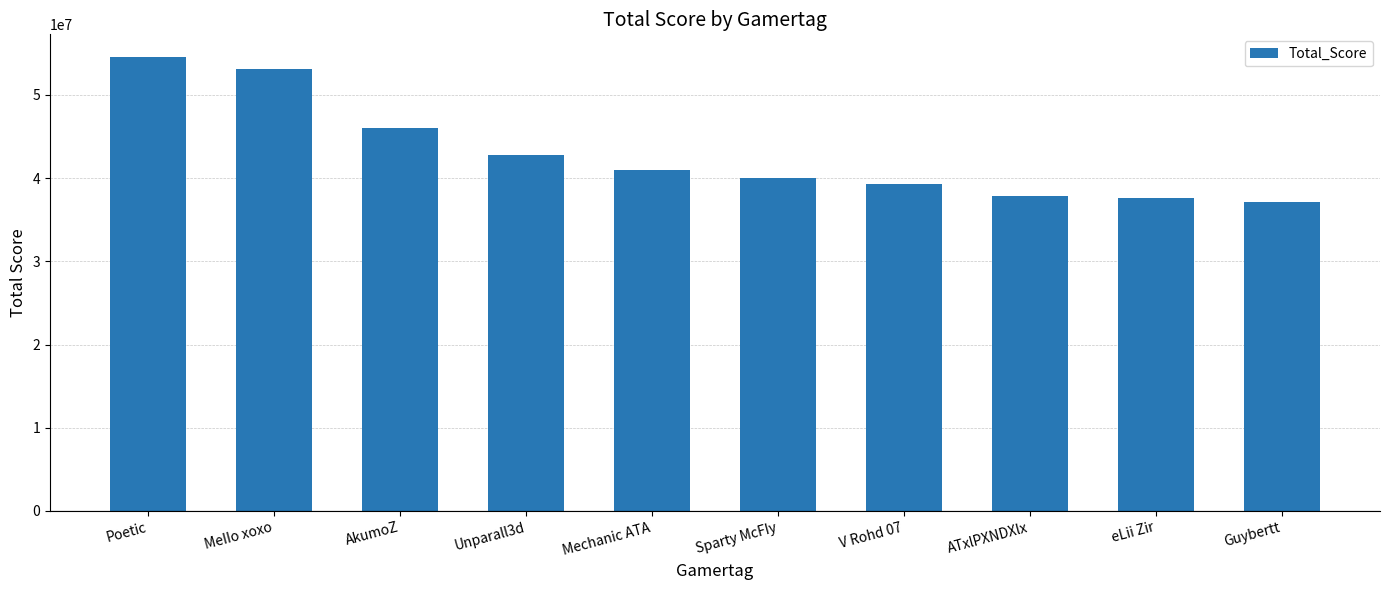

The value at Unparall3d is 76498272. True or false?

False